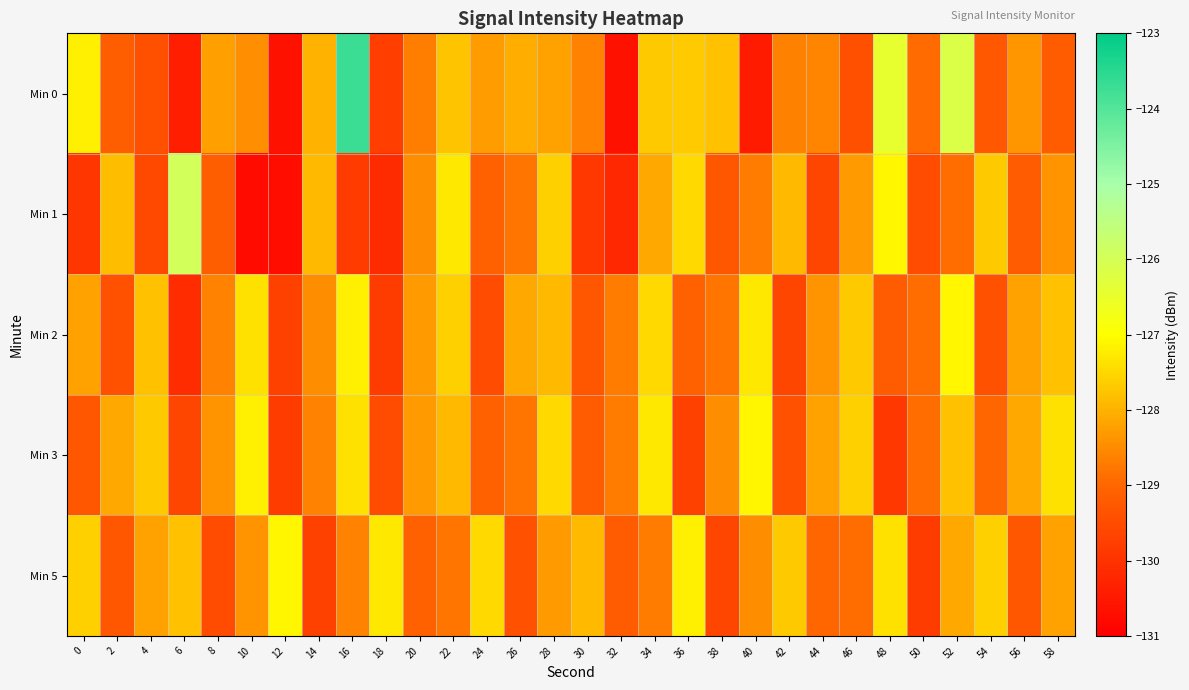

Which category has the highest value across all series?

16